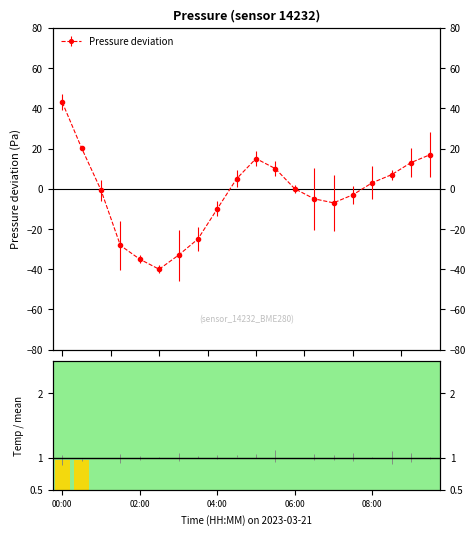

How many series are shown in this chart?

1